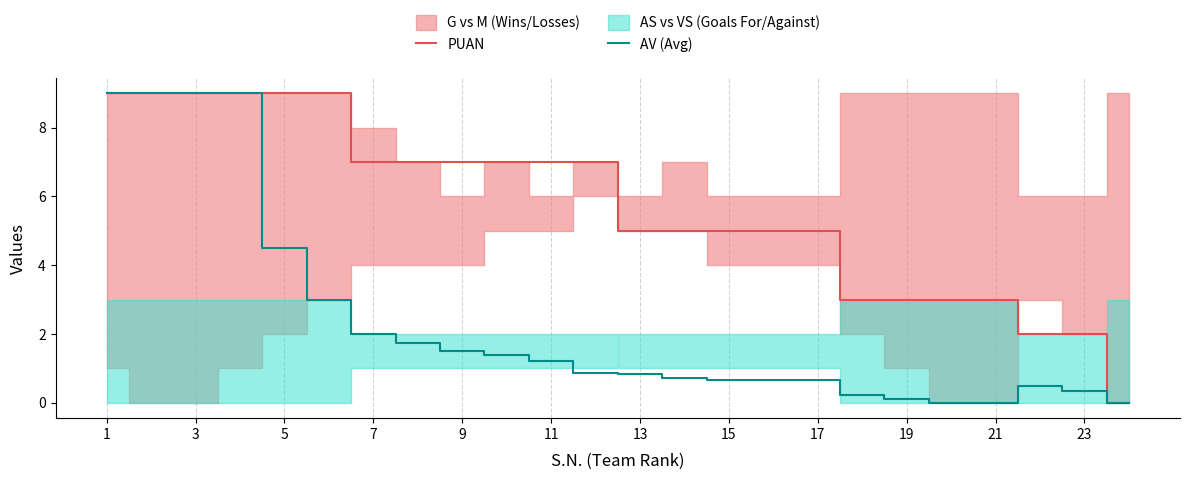

Is it true that AV (Avg) equals 2.2 at 5?

False